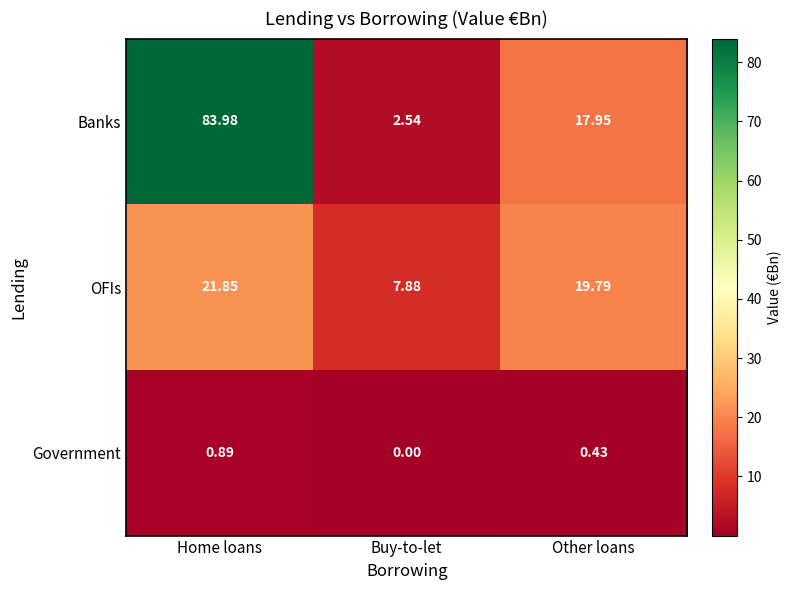

List the series in order of their peak value, highest first.

Banks, OFIs, Government